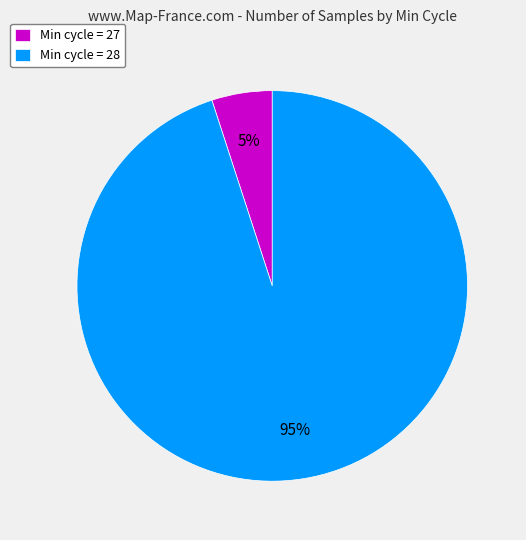

Which has a higher value, Min cycle = 28 or Min cycle = 27?

Min cycle = 28